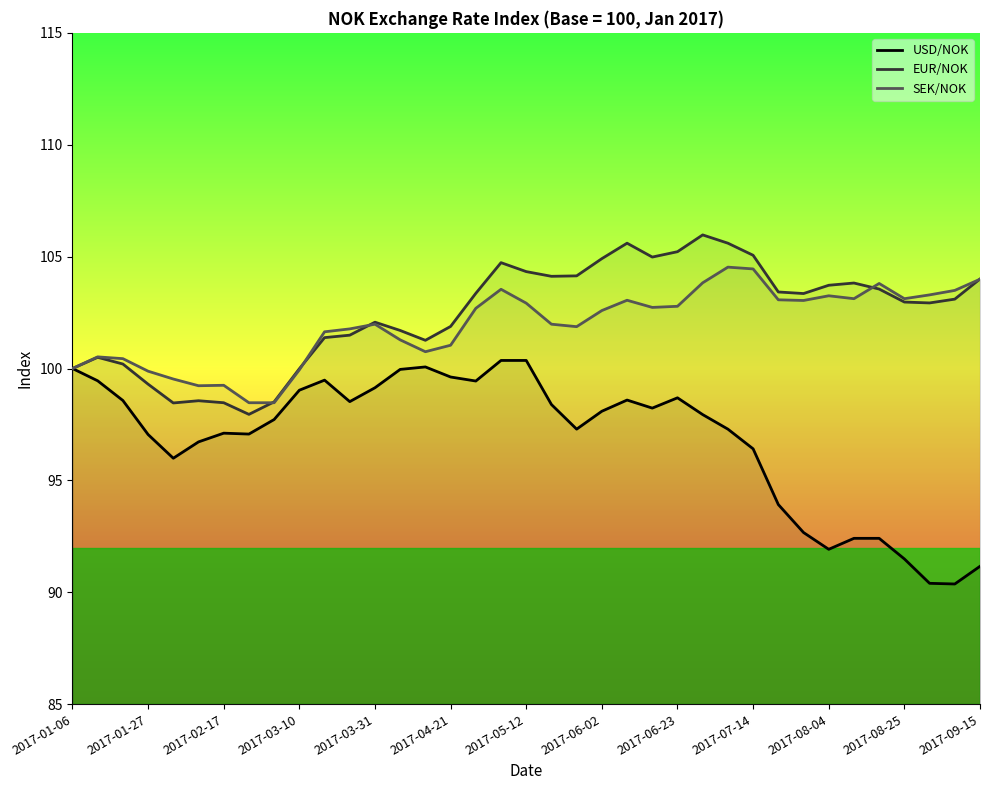

What is the minimum value for SEK/NOK?

98.5